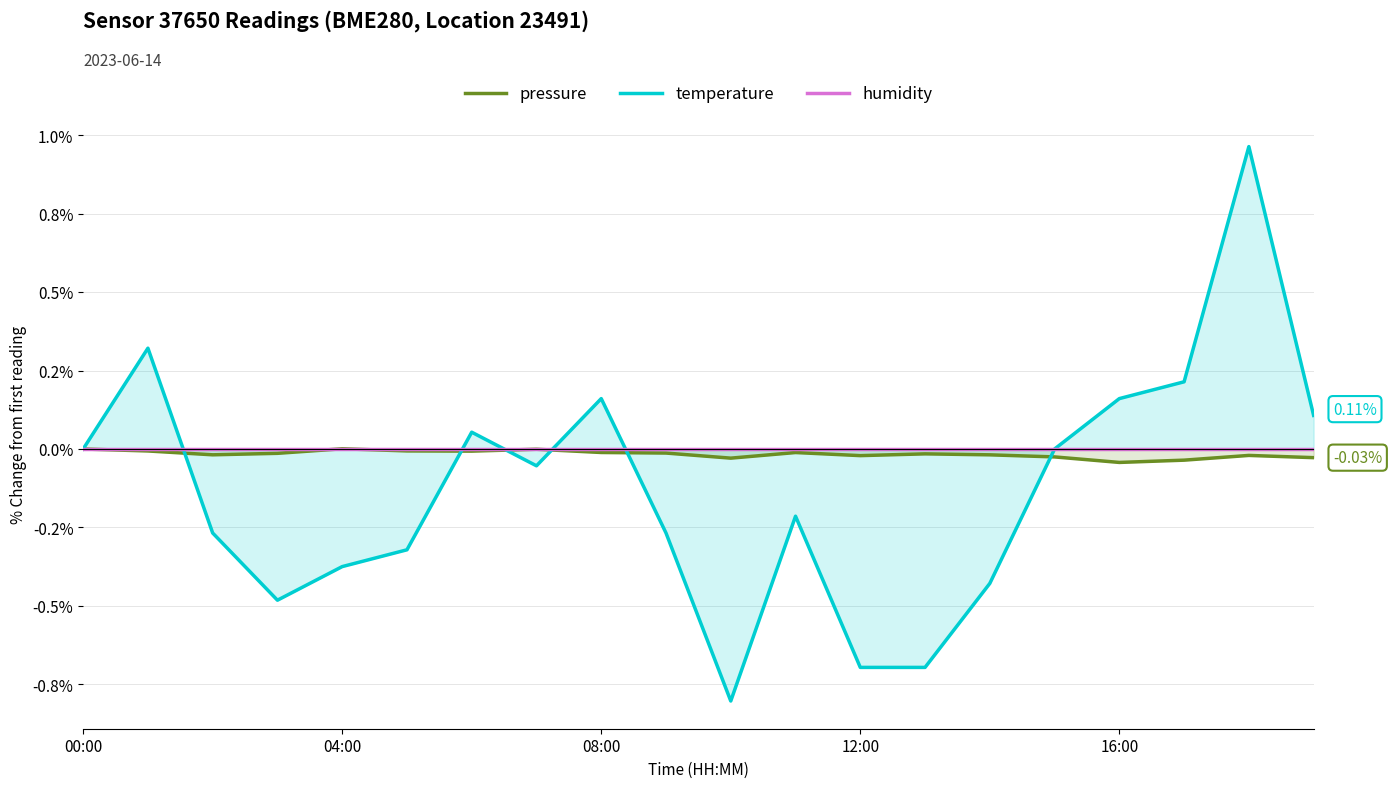

How many negative values does the pressure series have?

18